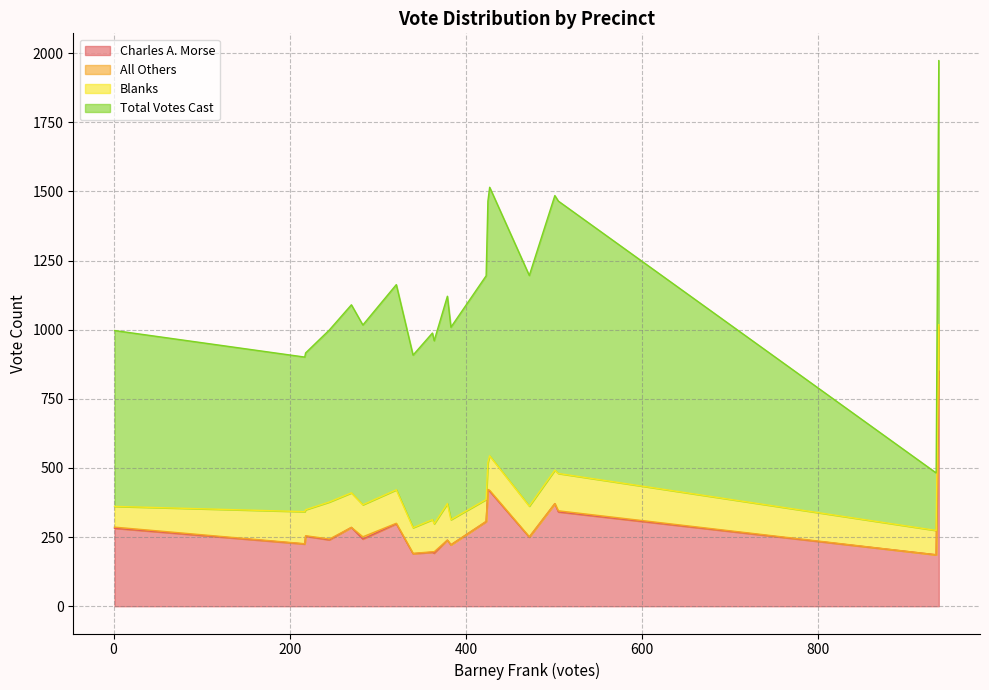

What are all the series names shown in the legend?

Charles A. Morse, All Others, Blanks, Total Votes Cast